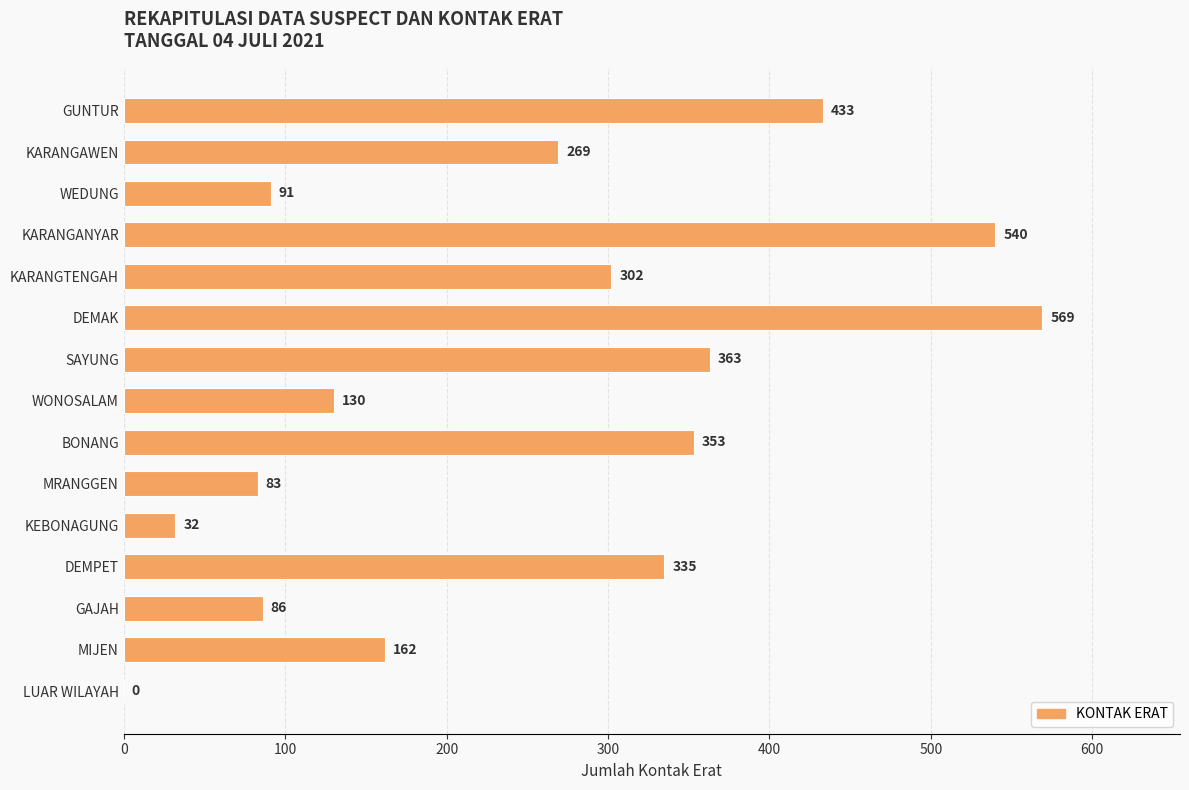

What is the sum of the values at KARANGANYAR and SAYUNG?

903